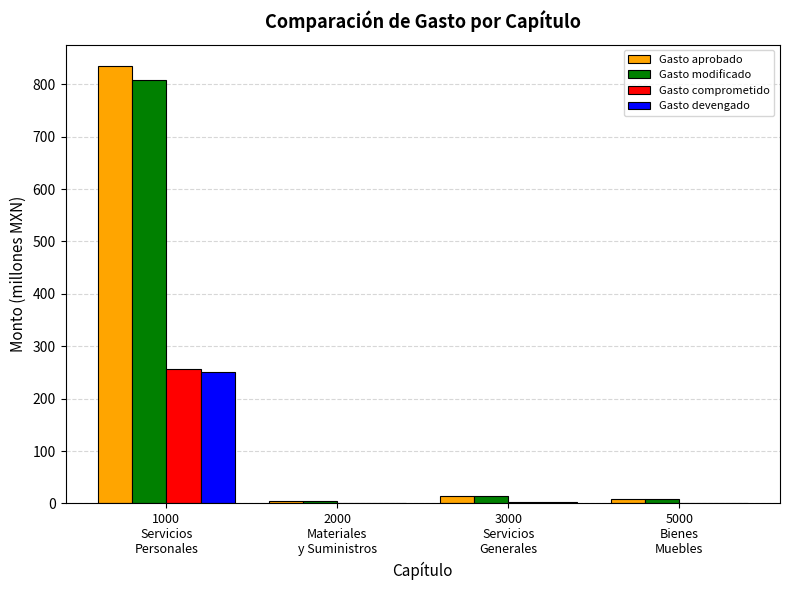

Does the chart contain stacked bars?

No